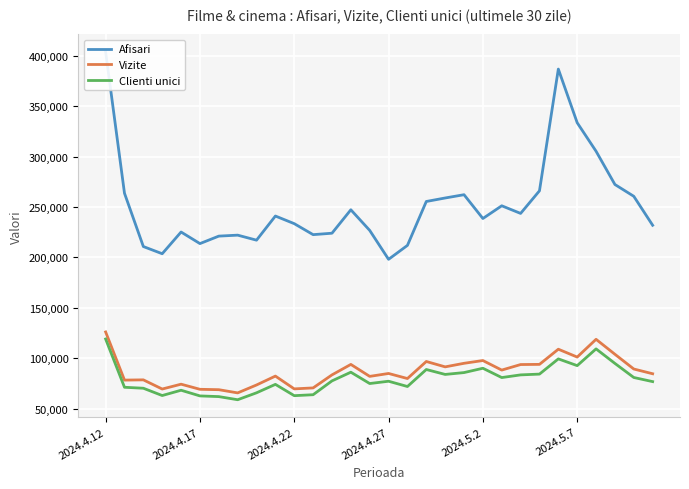

True or false: Vizite and Clienti unici intersect in this chart.

False